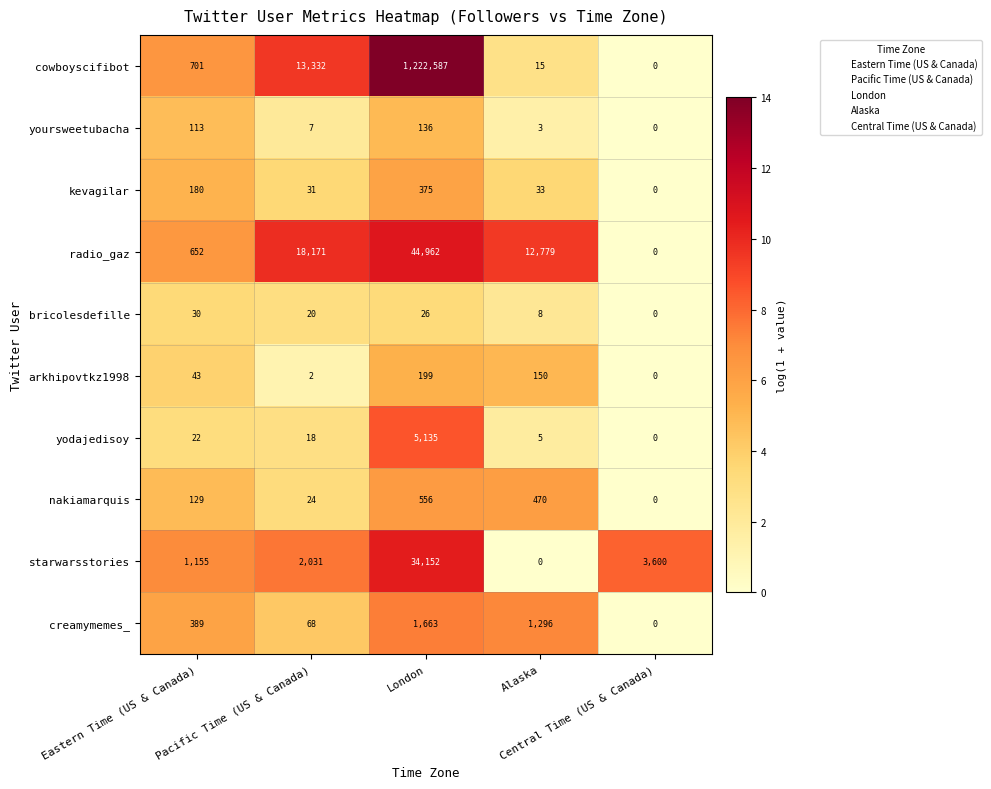

Between London and Central Time (US & Canada), which series saw the biggest shift?

cowboyscifibot